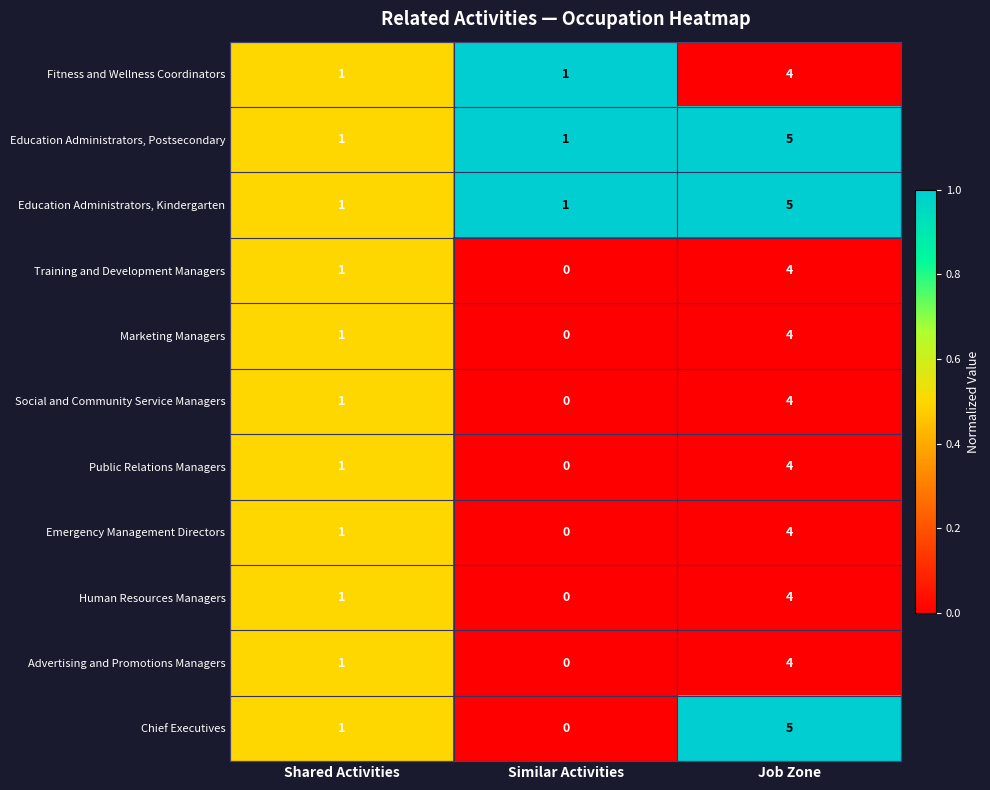

True or false: Advertising and Promotions Managers has a value of 7 at Job Zone.

False